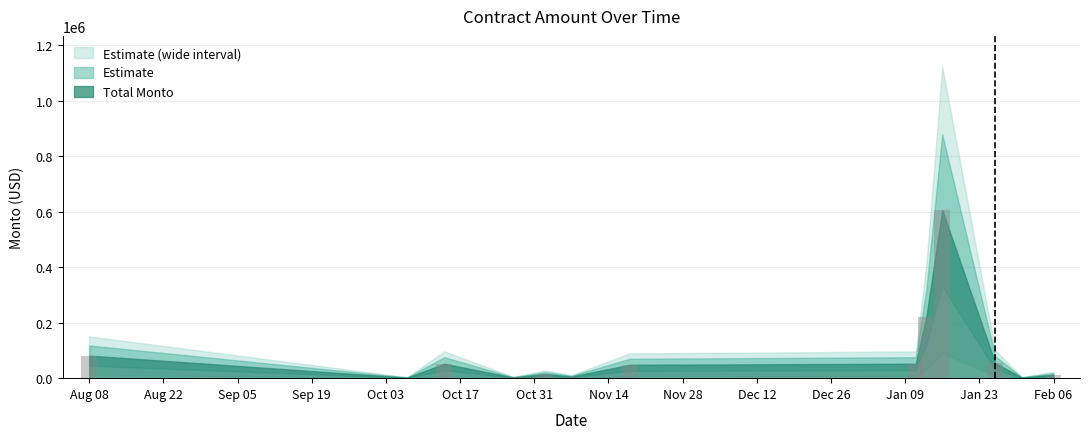

What is the greatest value displayed?

606177.8